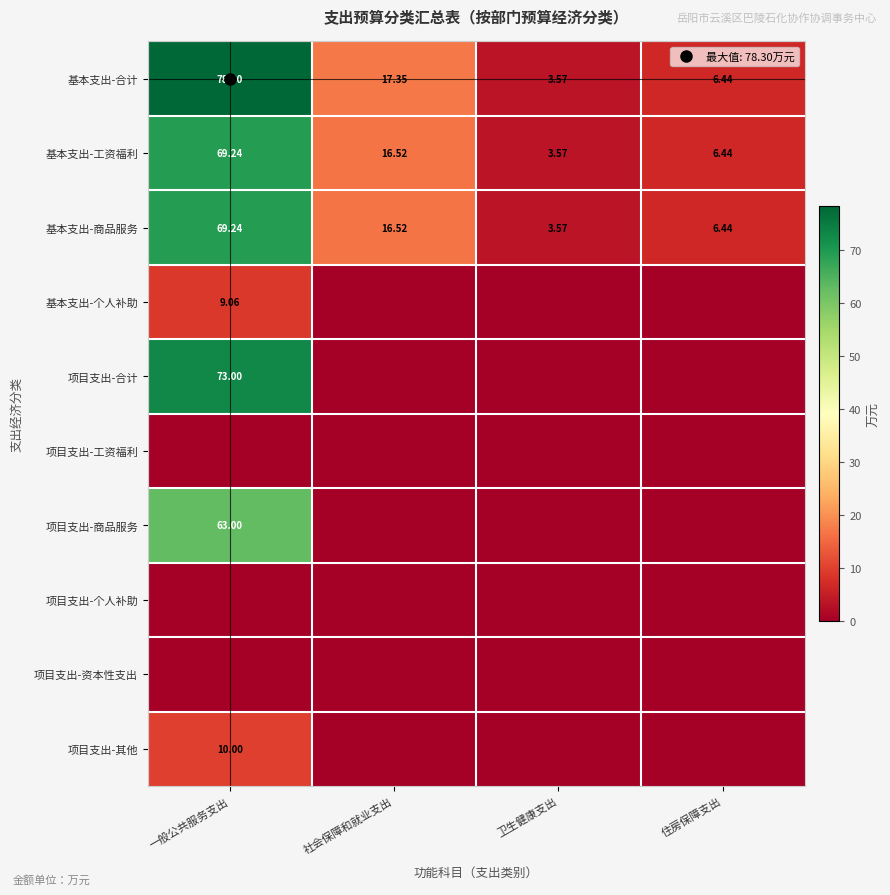

Read the 基本支出-合计 value at 卫生健康支出.

3.6